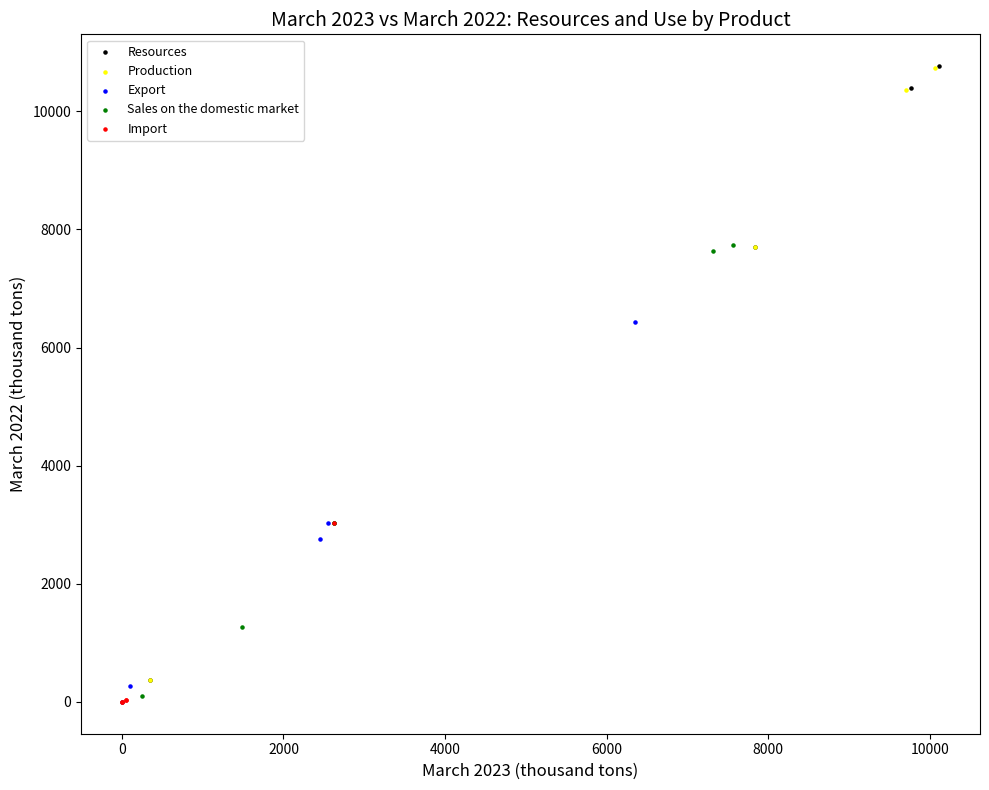

What are all the series names shown in the legend?

Resources, Production, Export, Sales on the domestic market, Import